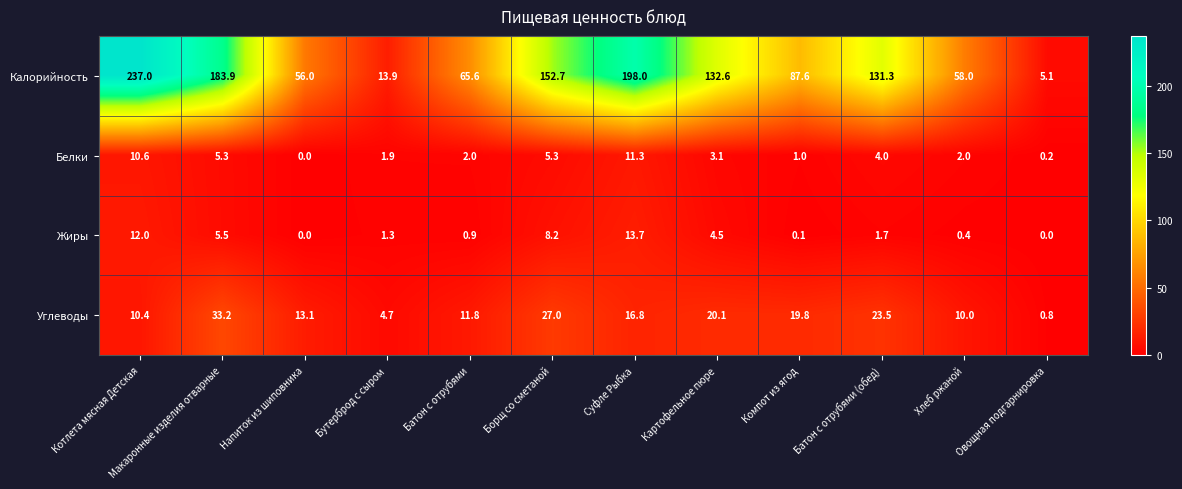

What is the average value of the Жиры series?

4.0